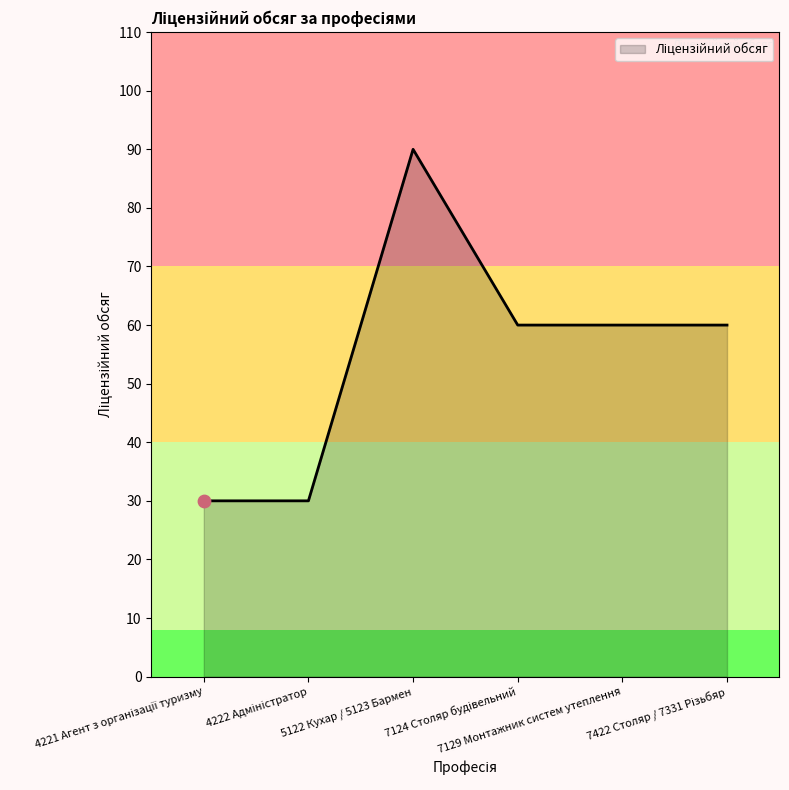

What is the sum of all values?

330